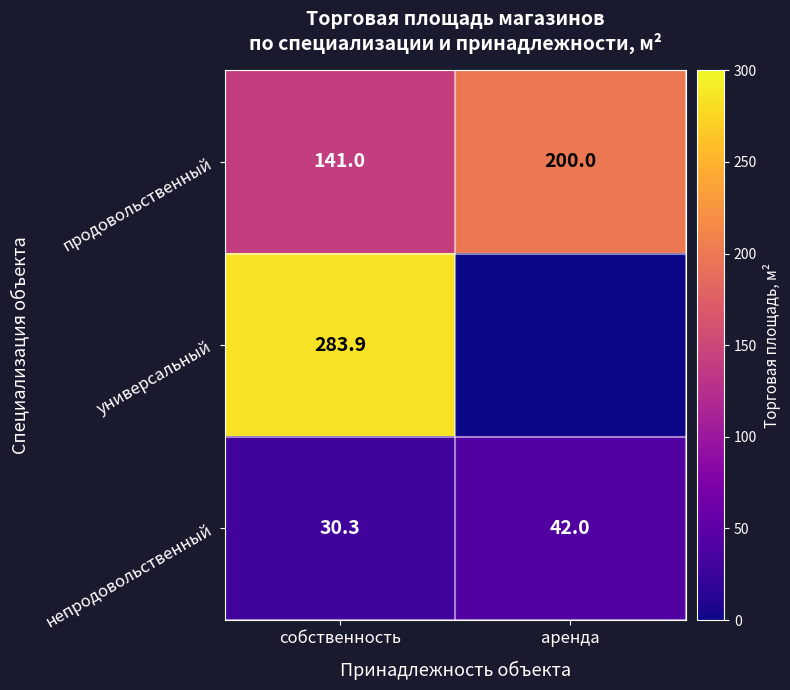

What is the spread (max minus min) of values at аренда?

200.0